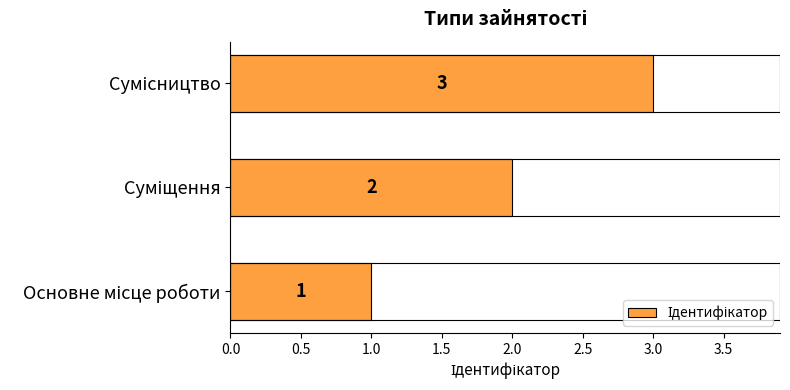

What is the maximum value shown in the chart?

3